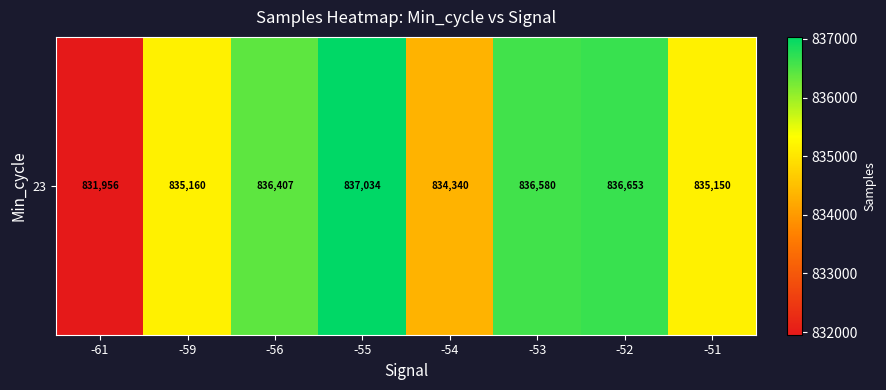

At which label is the value closest to 834495?

-54